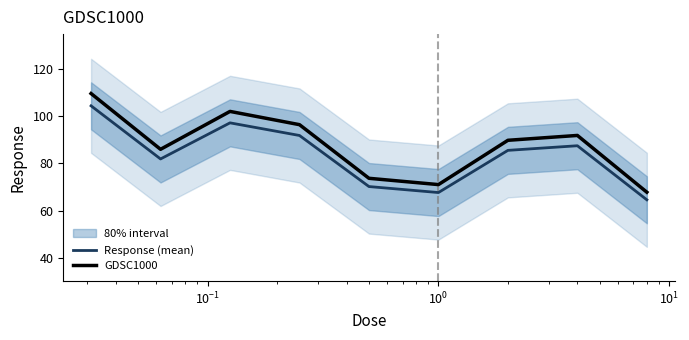

True or false: Response (mean) and GDSC1000 intersect in this chart.

False